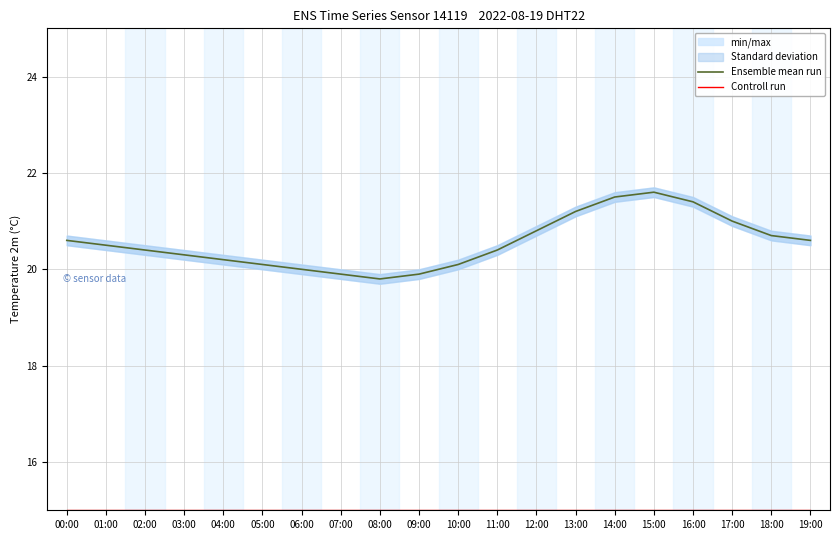

What are all the series names shown in the legend?

Ensemble mean run, Controll run